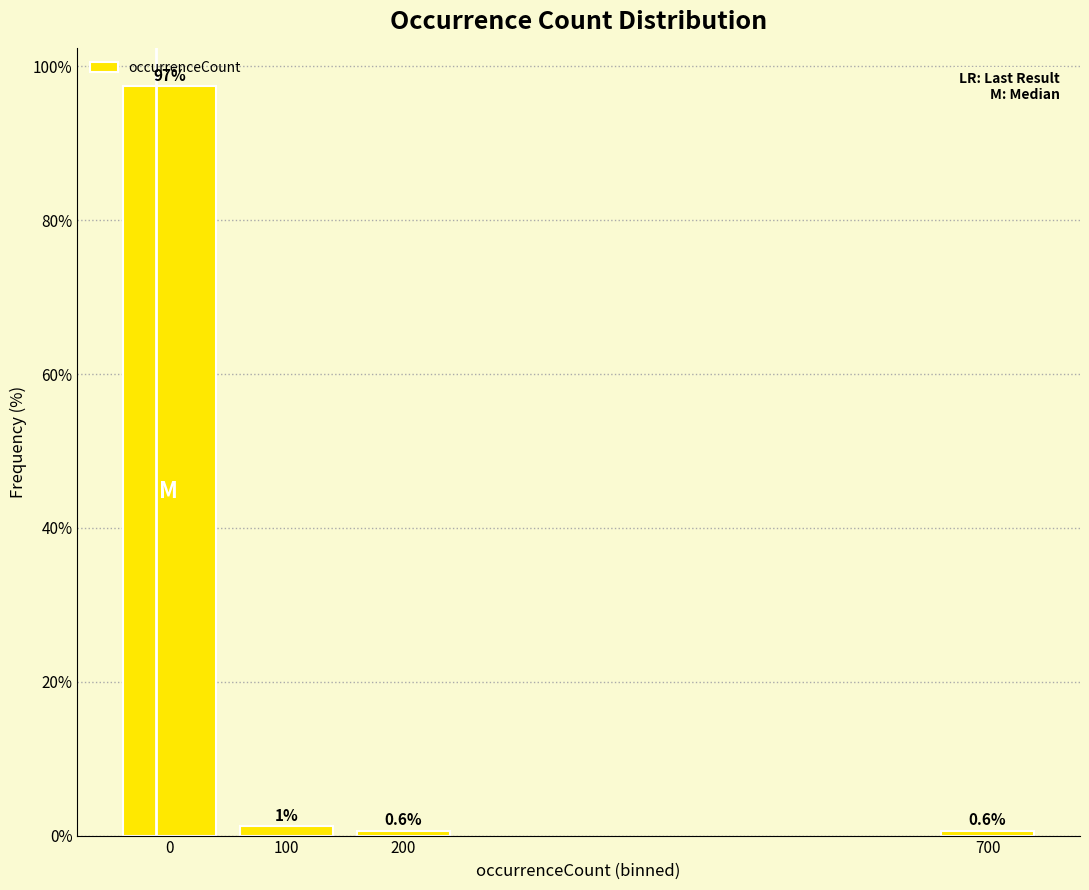

Where is the data nearest to the value 49?

100